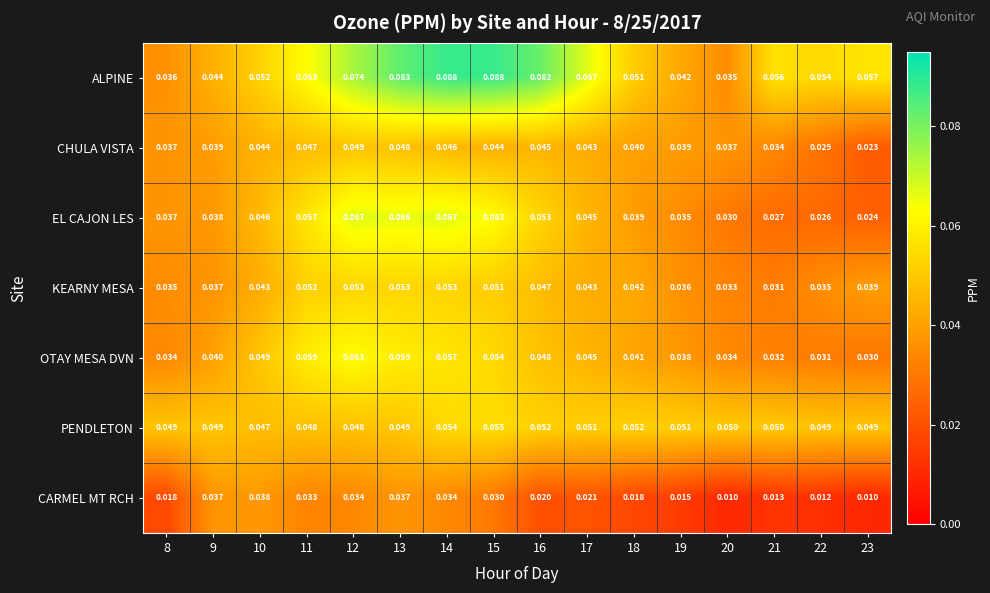

Rank the series by their maximum value, from highest to lowest.

ALPINE, EL CAJON LES, OTAY MESA DVN, PENDLETON, KEARNY MESA, CHULA VISTA, CARMEL MT RCH